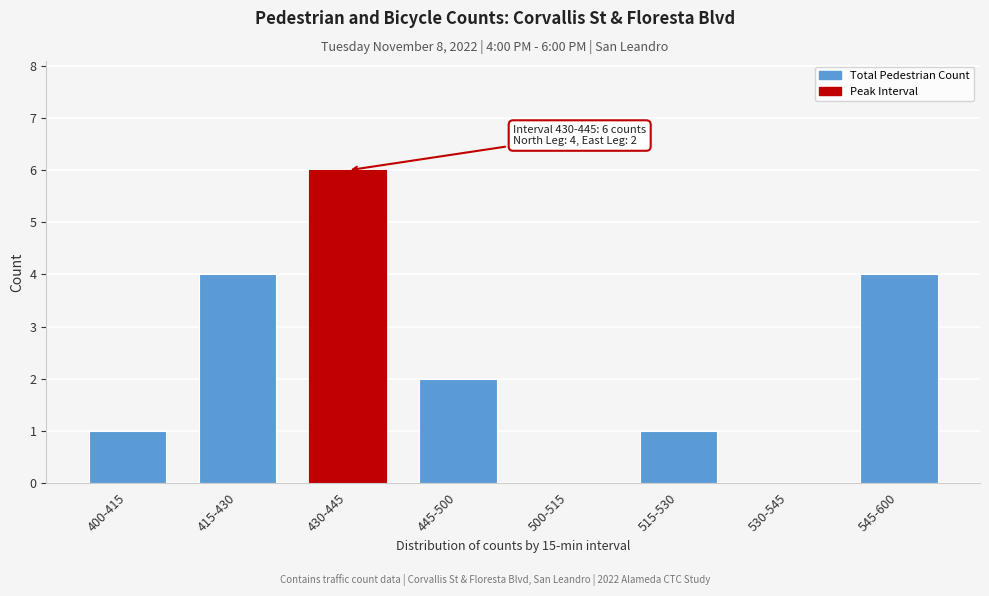

Reading right to left, what are all the values shown in this chart?

545-600=4	530-545=0	515-530=1	500-515=0	445-500=2	430-445=6	415-430=4	400-415=1